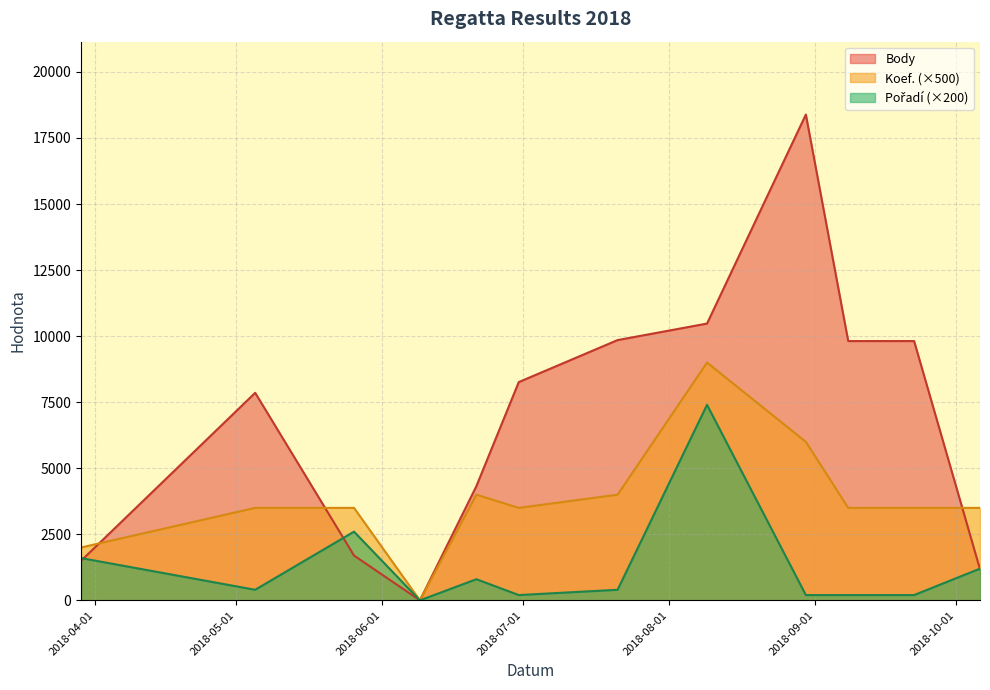

List the series in order of their peak value, highest first.

Body, Pořadí, Koef.